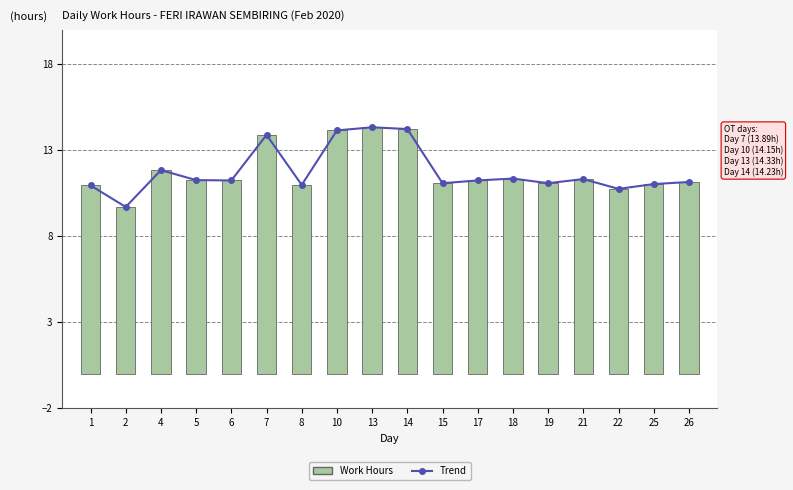

Which series has the largest total across all categories?

Work Hours (trend)